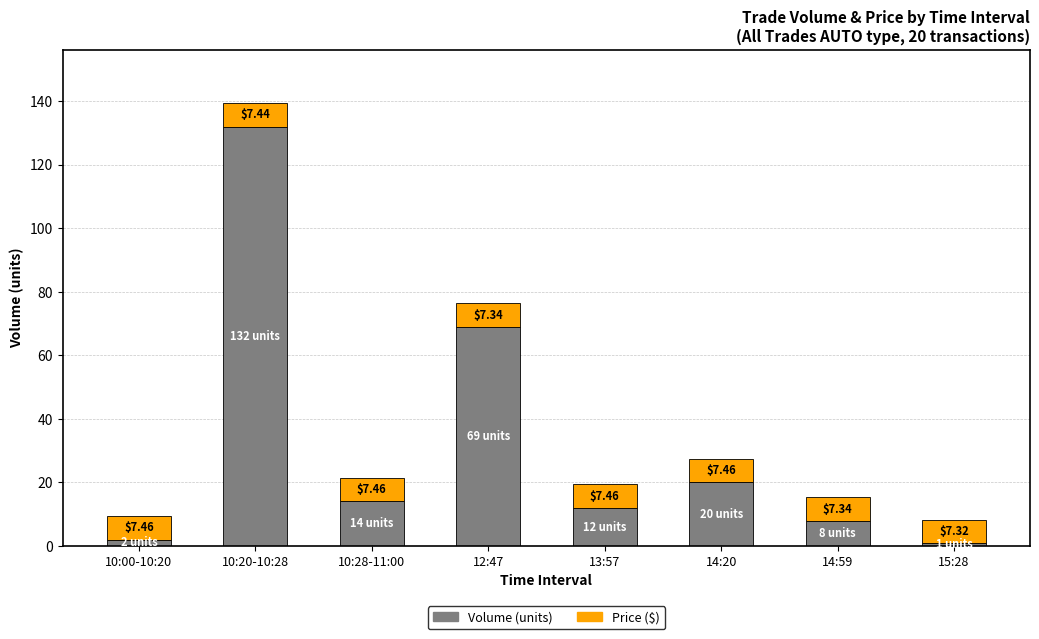

What is the total value across all series at 12:47?

76.3